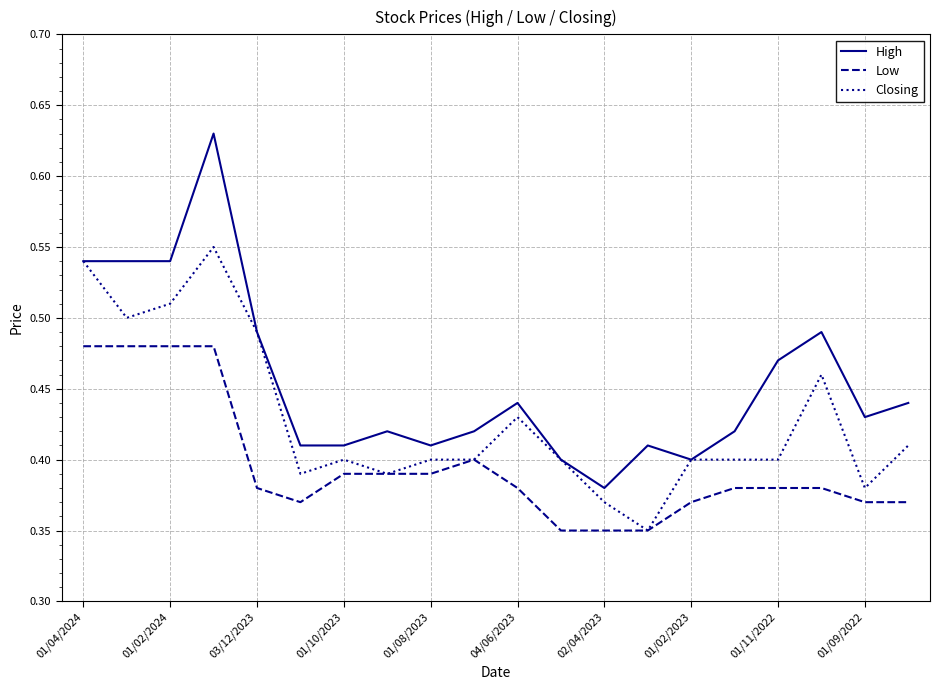

Rank the series by their average value, from highest to lowest.

High, Closing, Low